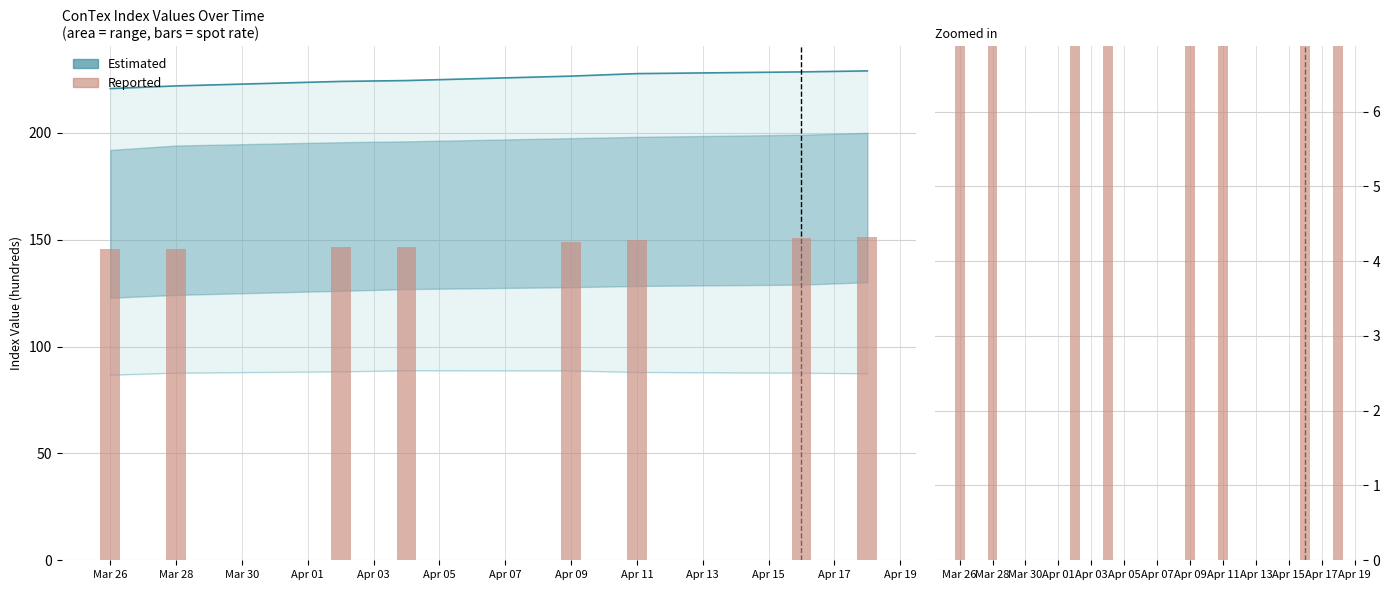

What is the smallest value displayed?

145.6